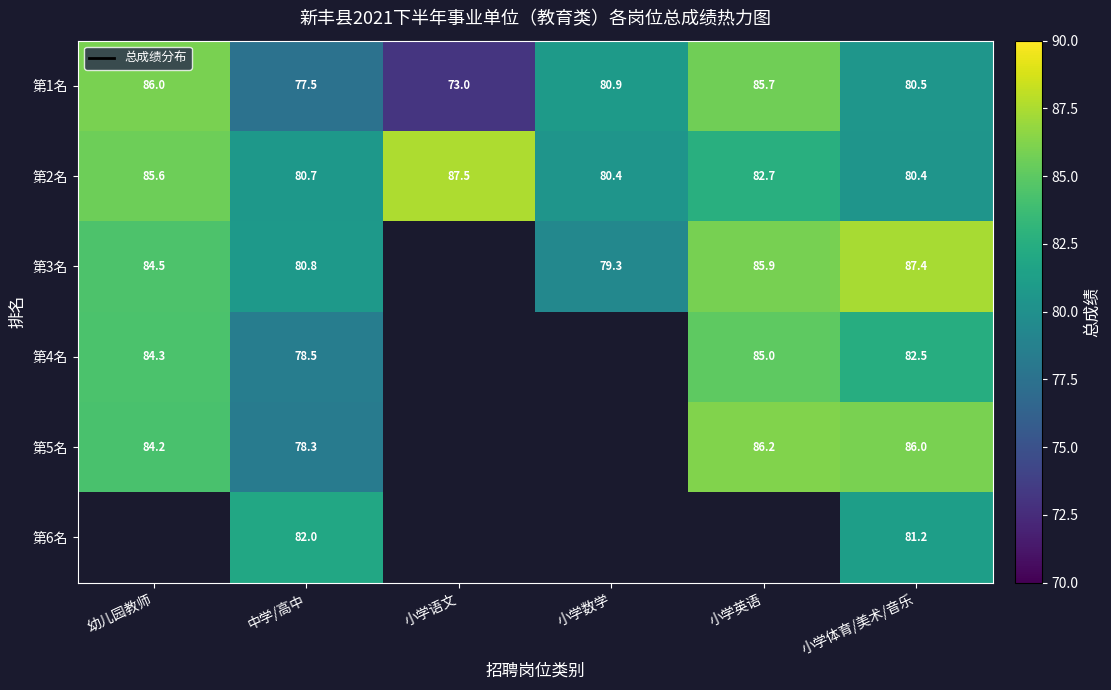

What is the sum of the 第4名 values at 幼儿园教师 and 小学体育/美术/音乐?

166.8